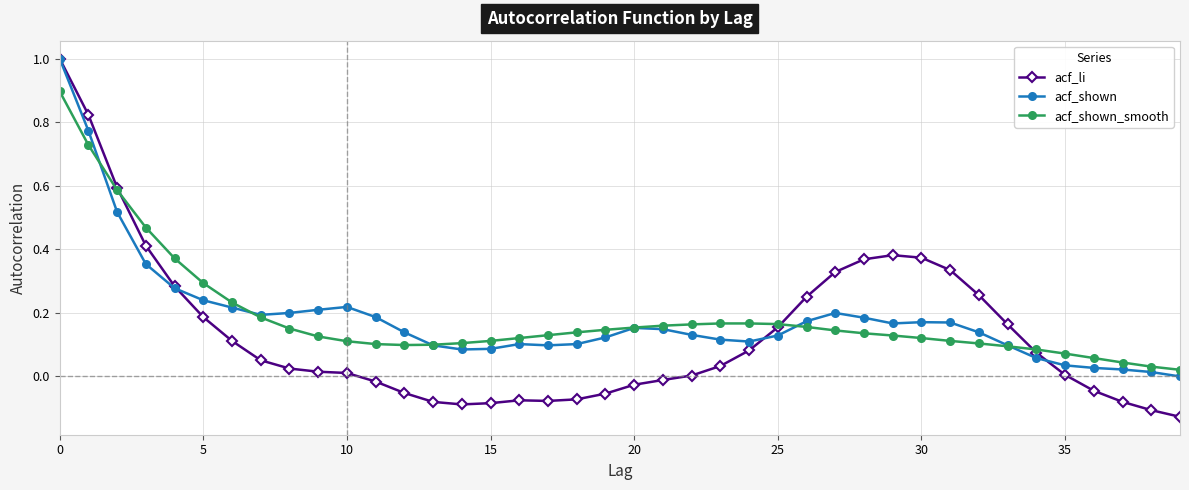

True or false: acf_li has more than 1 points higher than both neighbors.

True